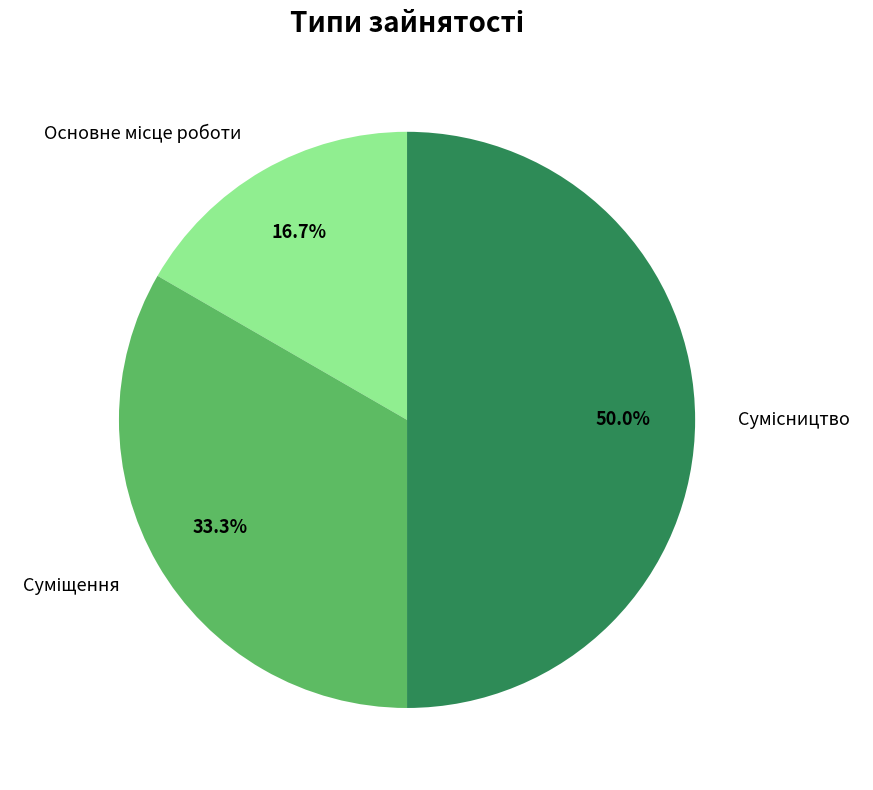

Count the number of slices in the pie.

3